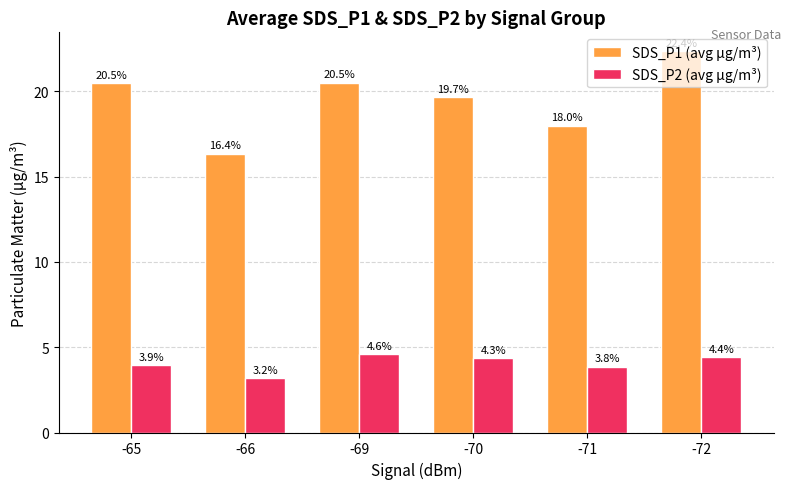

What is the difference between the maximum and minimum values in the SDS_P1 (avg µg/m³) series?

6.0